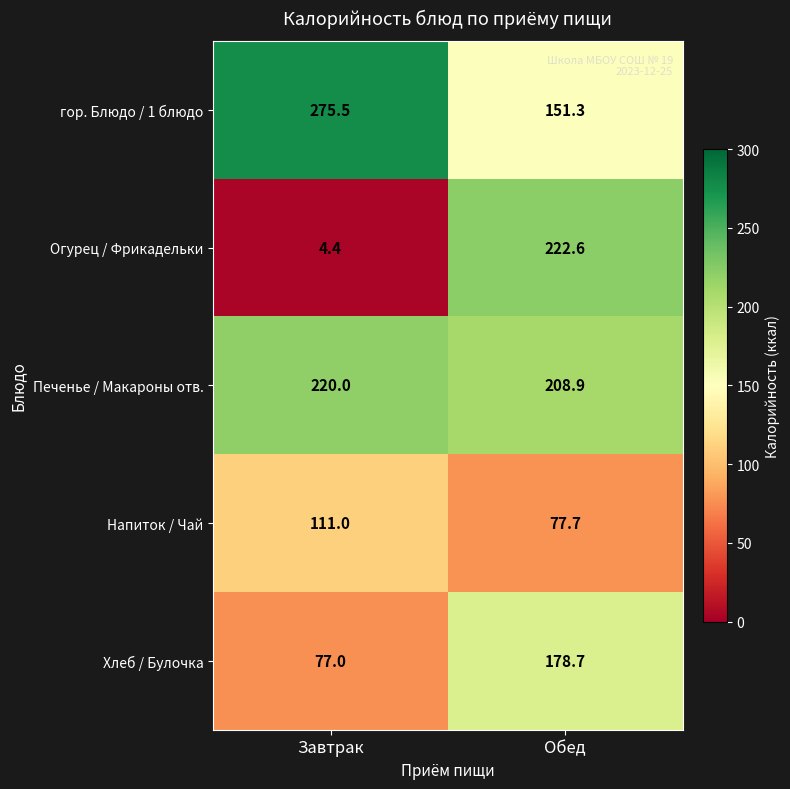

What is the maximum value shown in the chart?

275.5